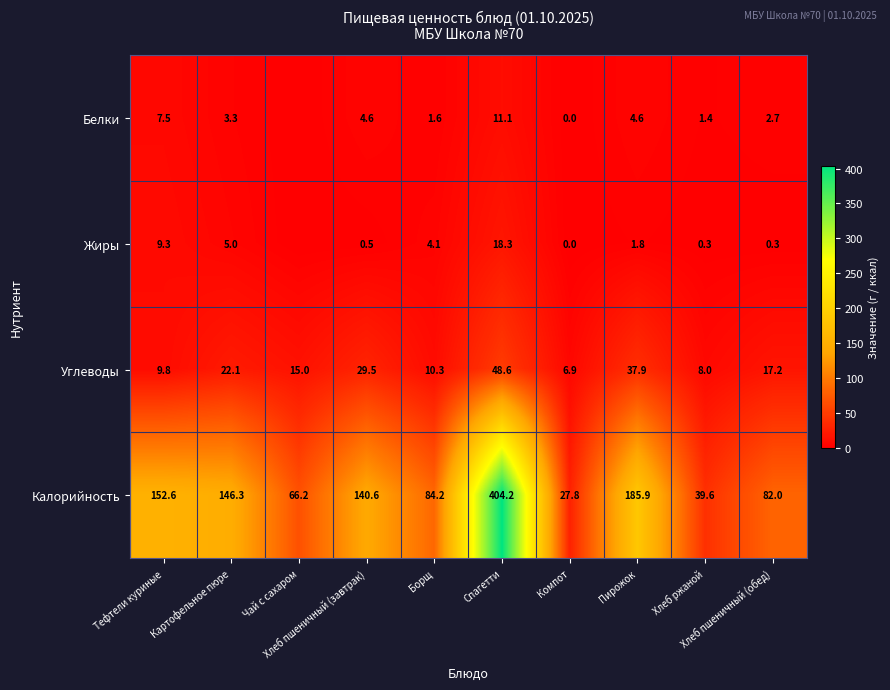

Is the value of Углеводы at Хлеб пшеничный (обед) greater than the value of Жиры at Хлеб ржаной?

Yes